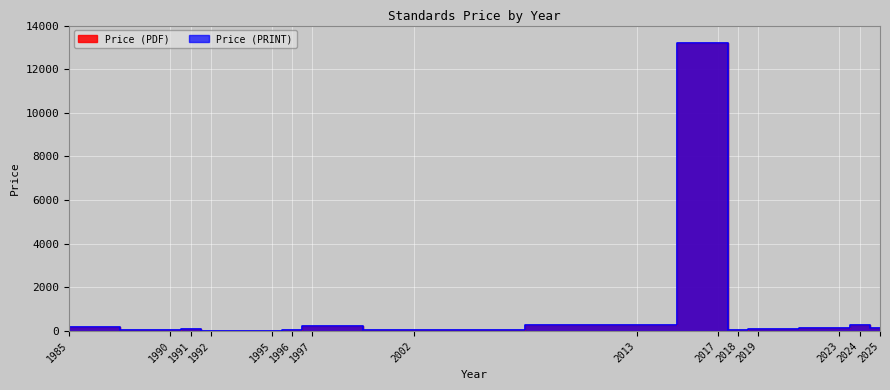

Which series has the largest range (max minus min)?

Price (PDF)